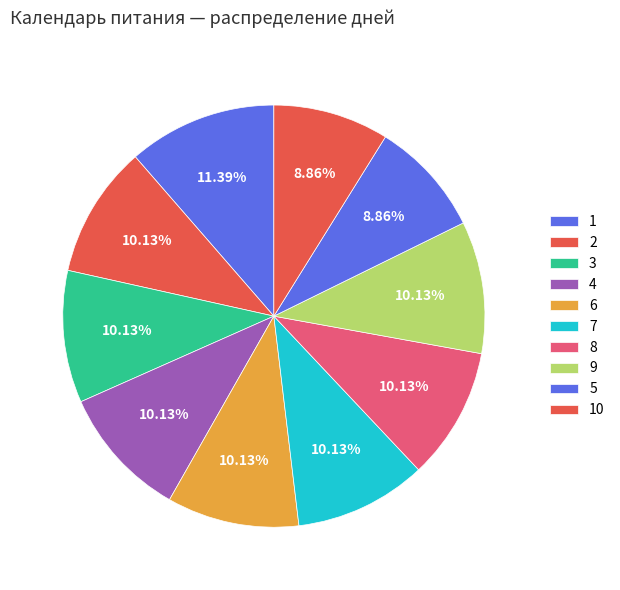

How many segments does this pie chart have?

10